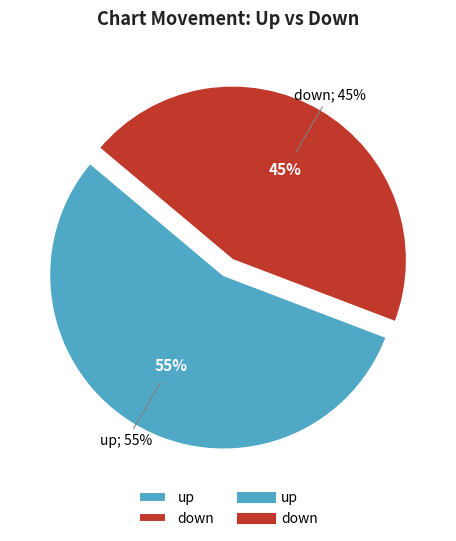

How many segments does this pie chart have?

2